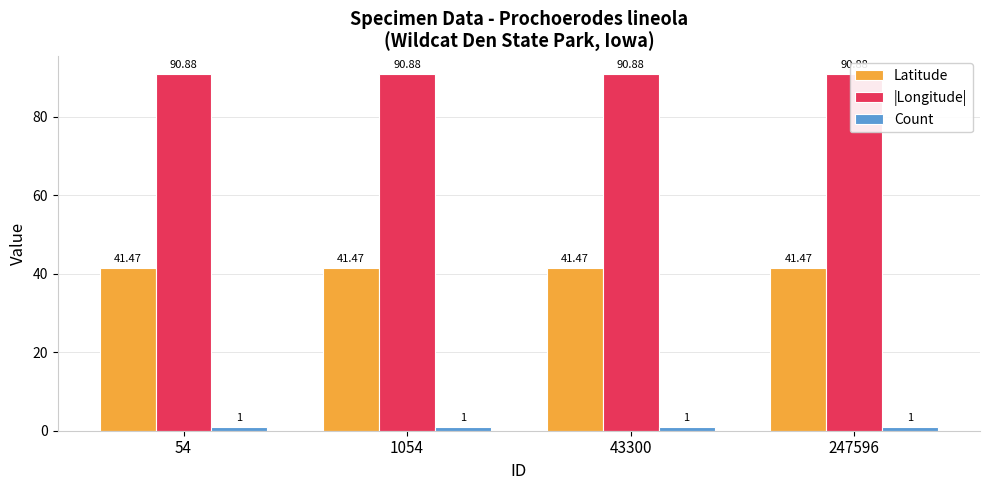

Reading left to right, transcribe all the data shown in this chart.

Latitude: 54=41.5	1054=41.5	43300=41.5	247596=41.5
|Longitude|: 54=90.9	1054=90.9	43300=90.9	247596=90.9
Count: 54=1.0	1054=1.0	43300=1.0	247596=1.0